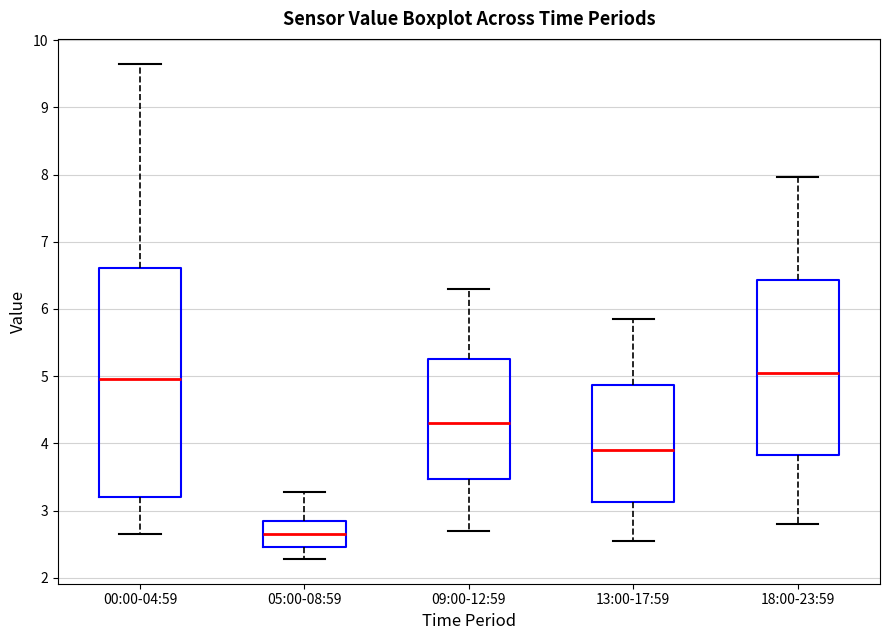

Which box has the lowest median line?

05:00-08:59